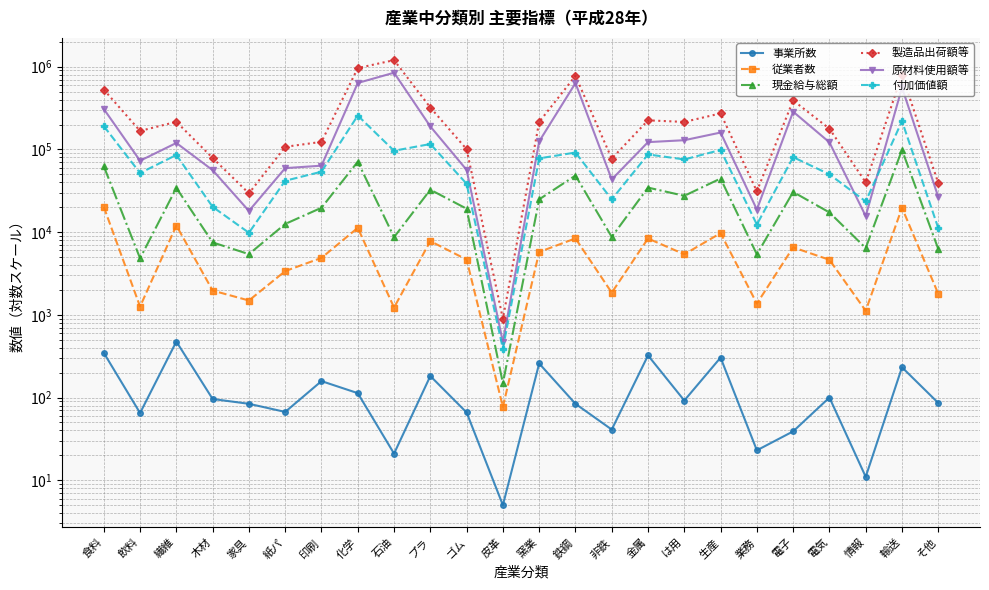

How many categories are shown in the chart?

24